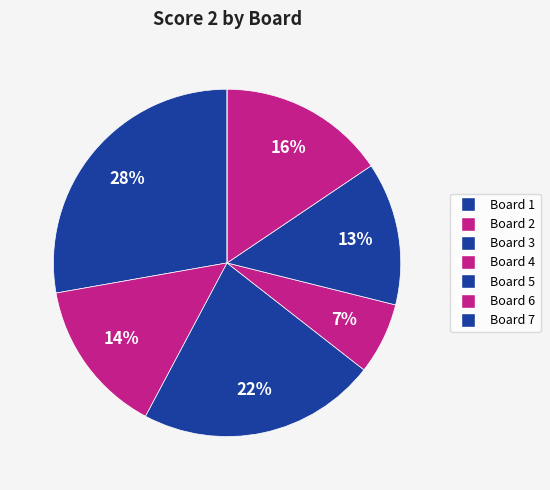

Which slice is the smallest?

Board 7